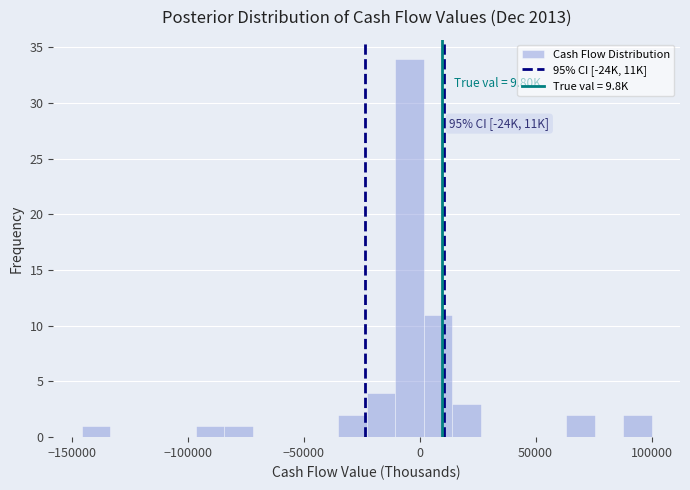

Around what value on the x-axis is the tallest bar? Give the approximate position of its centre, as read against the axis.

-5000